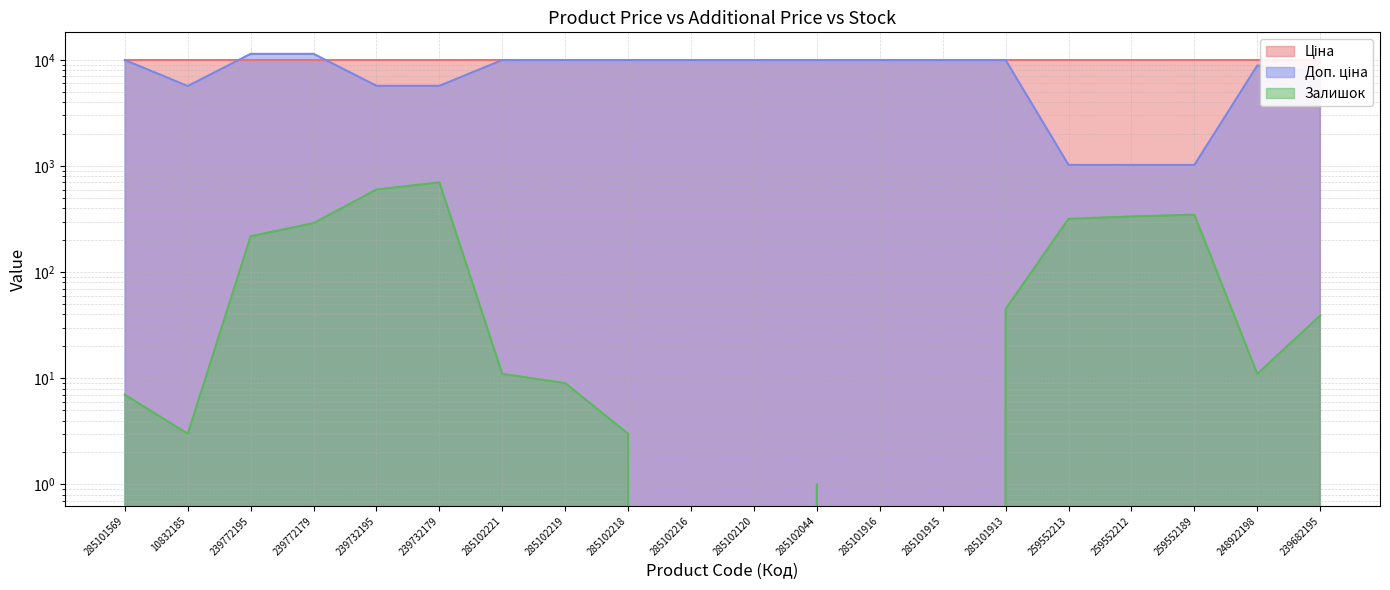

True or false: Залишок and Доп. ціна intersect in this chart.

False